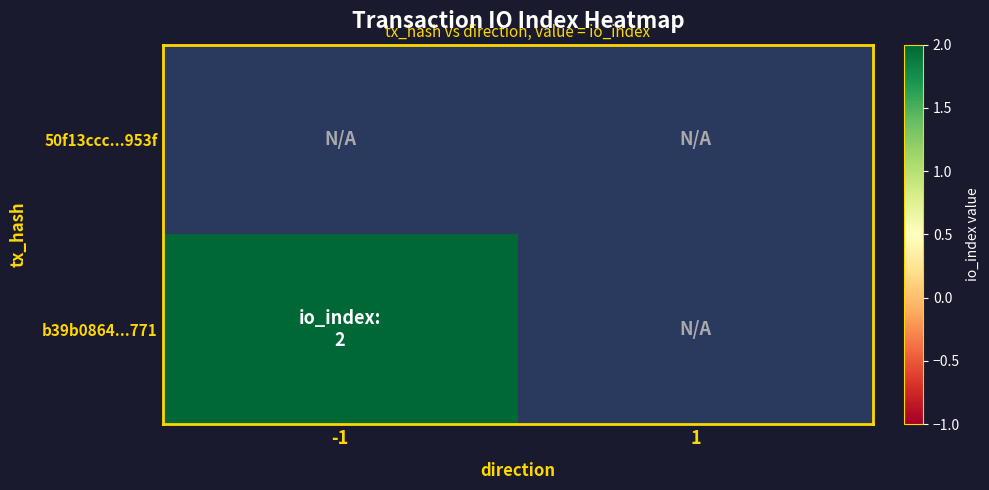

Which category has the lowest value in the b39b0864...771 series?

-1